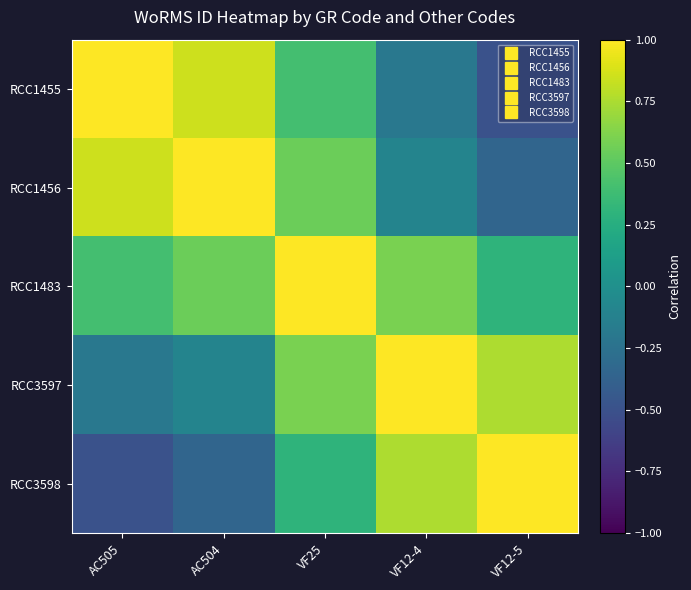

Reading right to left, transcribe all the data shown in this chart.

RCC1455: VF12-5=-0.5	VF12-4=-0.2	VF25=0.4	AC504=0.8	AC505=1.0
RCC1456: VF12-5=-0.3	VF12-4=-0.1	VF25=0.6	AC504=1.0	AC505=0.8
RCC1483: VF12-5=0.3	VF12-4=0.6	VF25=1.0	AC504=0.6	AC505=0.4
RCC3597: VF12-5=0.8	VF12-4=1.0	VF25=0.6	AC504=-0.1	AC505=-0.2
RCC3598: VF12-5=1.0	VF12-4=0.8	VF25=0.3	AC504=-0.3	AC505=-0.5